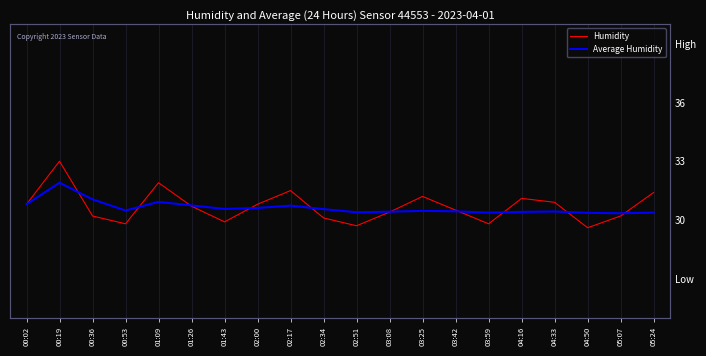

How many intersections are there between Average Humidity and Humidity?

10